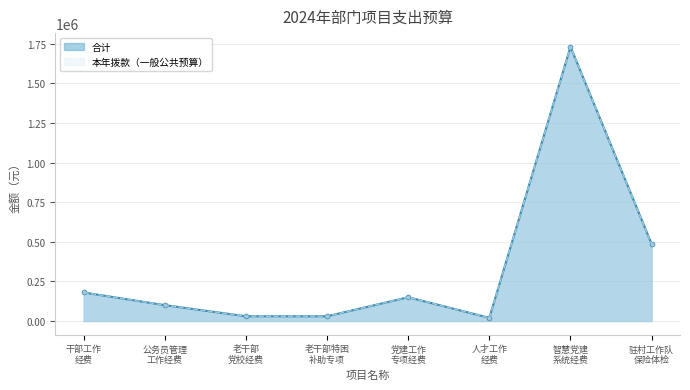

What is the highest value of the 本年拨款（一般公共预算） series?

1730110